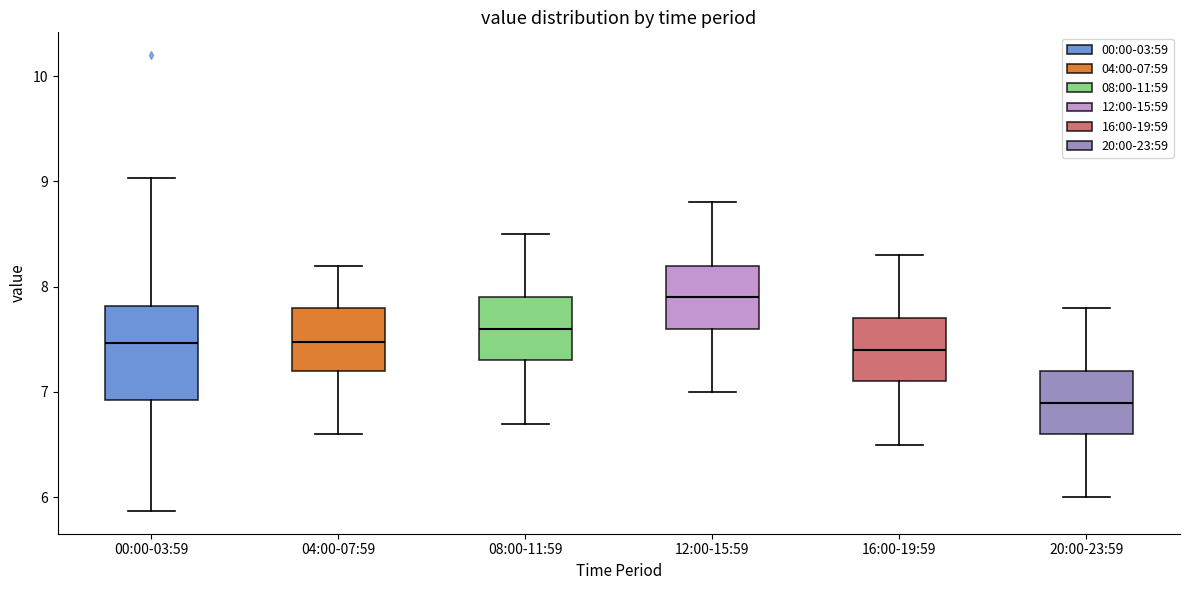

Reading left to right, transcribe this box plot: for each box, give where its median line is, the range the box spans, and where its two whiskers end, as read against the y-axis. The values are not printed on the chart, so give them approximately, as read against the axis.

00:00-03:59: median 7.5, box 6.9 to 7.8, whiskers 5.9 to 9.0
04:00-07:59: median 7.5, box 7.2 to 7.8, whiskers 6.6 to 8.2
08:00-11:59: median 7.6, box 7.3 to 7.9, whiskers 6.7 to 8.5
12:00-15:59: median 7.9, box 7.6 to 8.2, whiskers 7.0 to 8.8
16:00-19:59: median 7.4, box 7.1 to 7.7, whiskers 6.5 to 8.3
20:00-23:59: median 6.9, box 6.6 to 7.2, whiskers 6.0 to 7.8